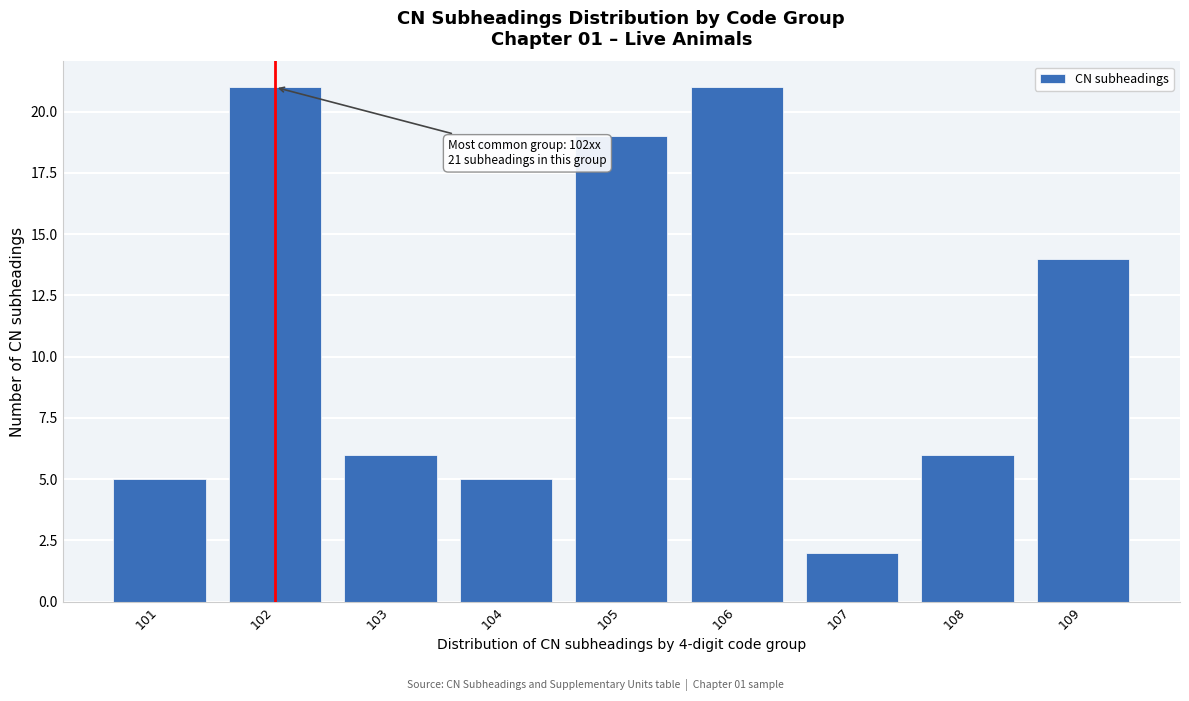

Reading right to left, what are all the values shown in this chart?

109=14	108=6	107=2	106=21	105=19	104=5	103=6	102=21	101=5